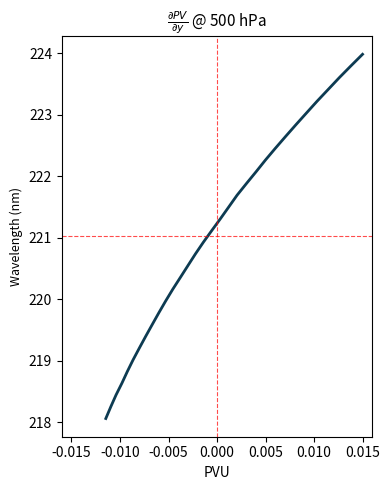

What is the smallest value displayed?

218.1